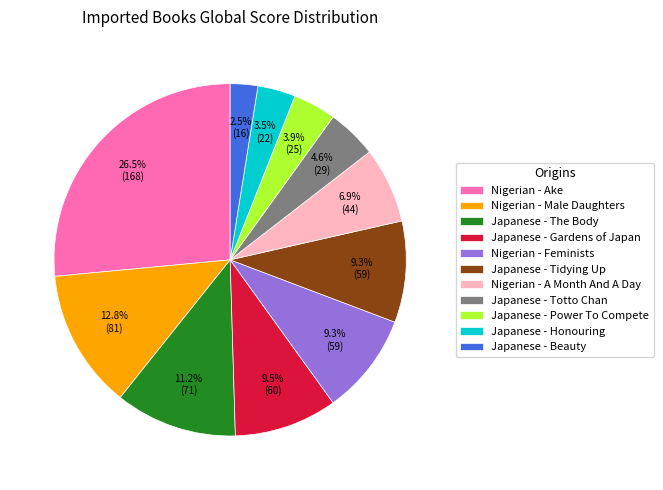

Do Japanese - Totto Chan and Japanese - Gardens of Japan together represent more than half of the pie?

No